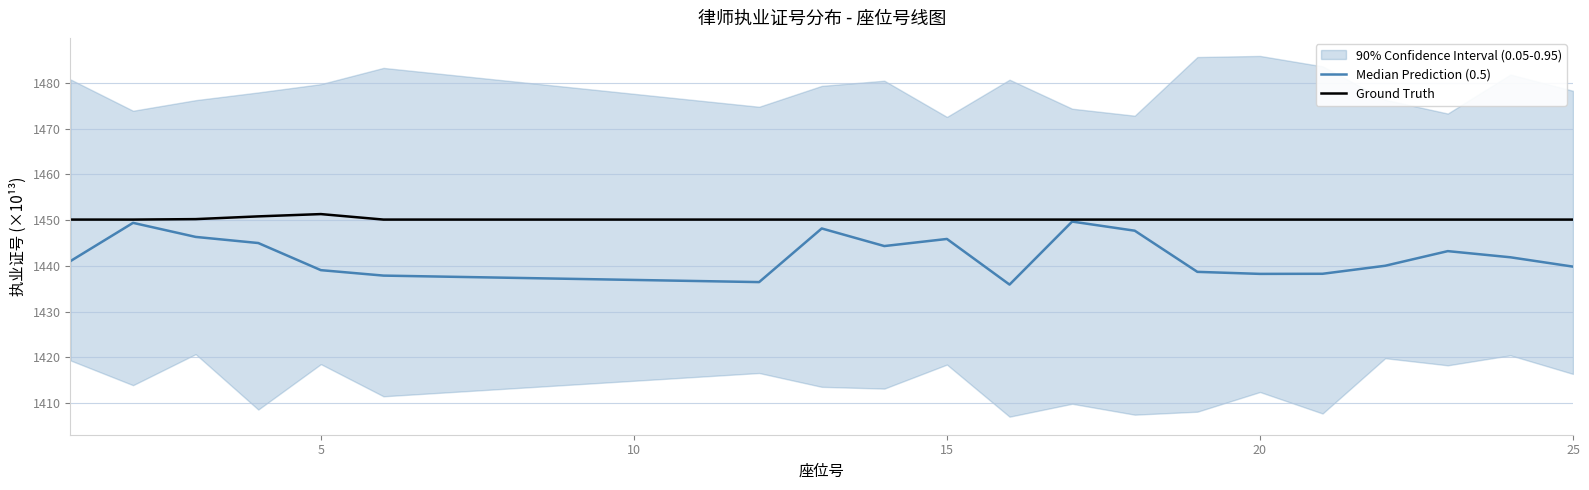

What is the smallest value displayed?

1435.9